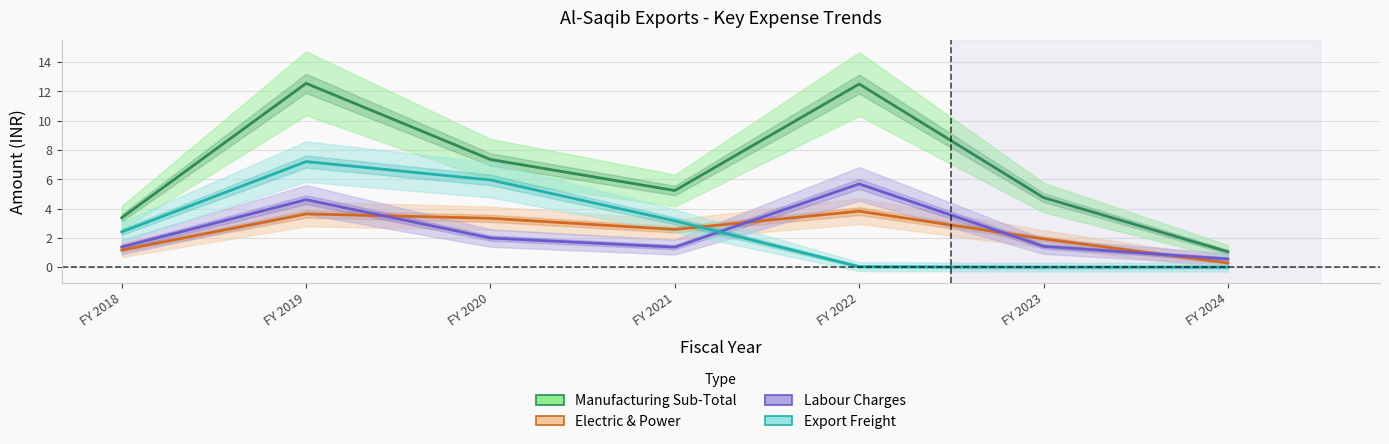

Rank the series at FY 2018 from highest to lowest value.

Manufacturing Sub-Total, Export Freight, Labour Charges, Electric & Power